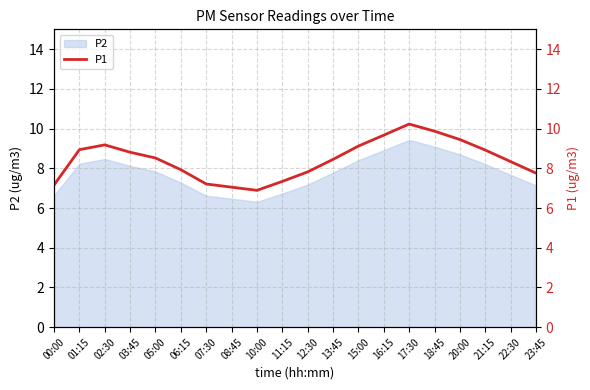

Does the chart display data point markers on the line(s)?

No